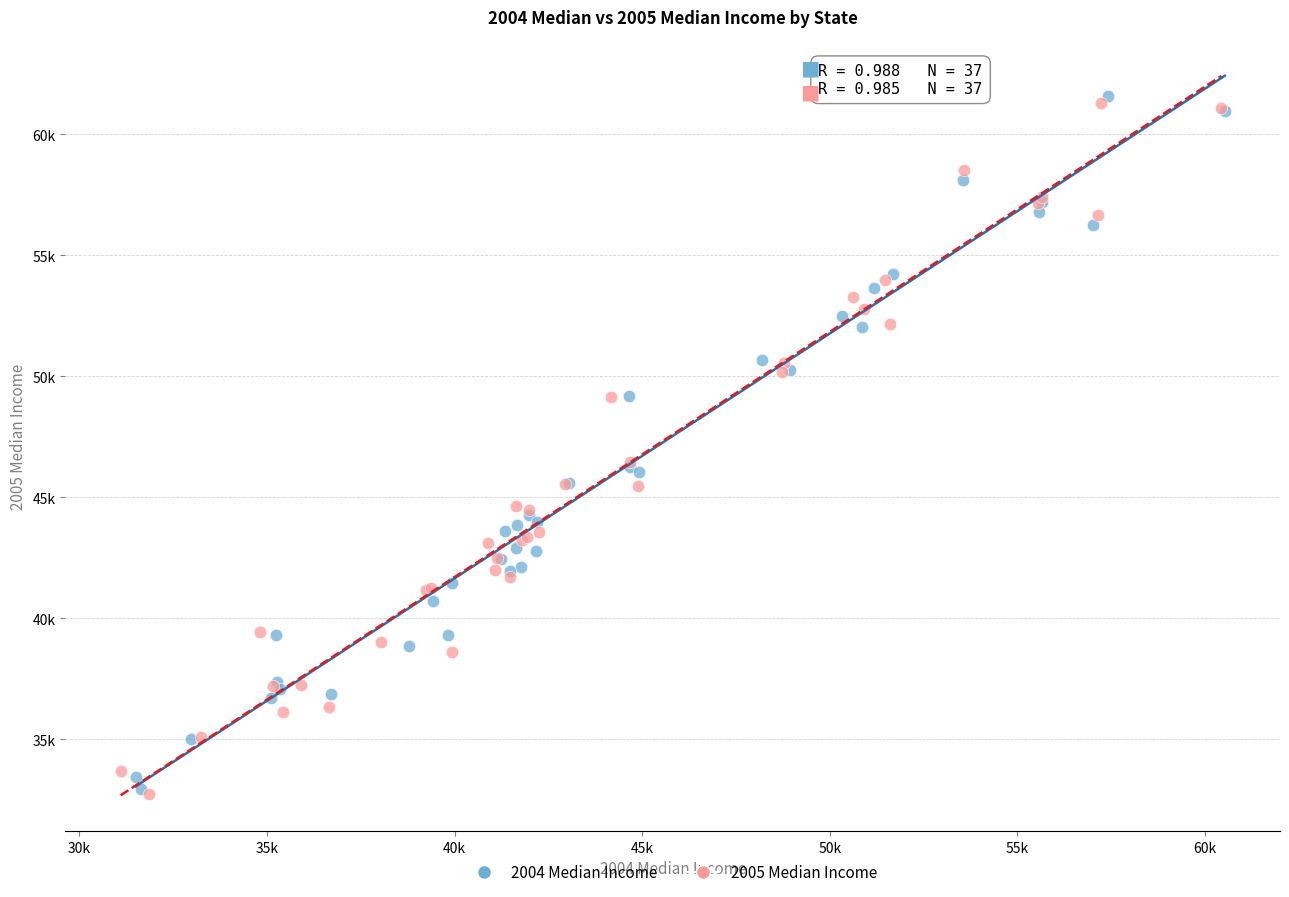

What are all the series names shown in the legend?

2004 Median Income, 2005 Median Income